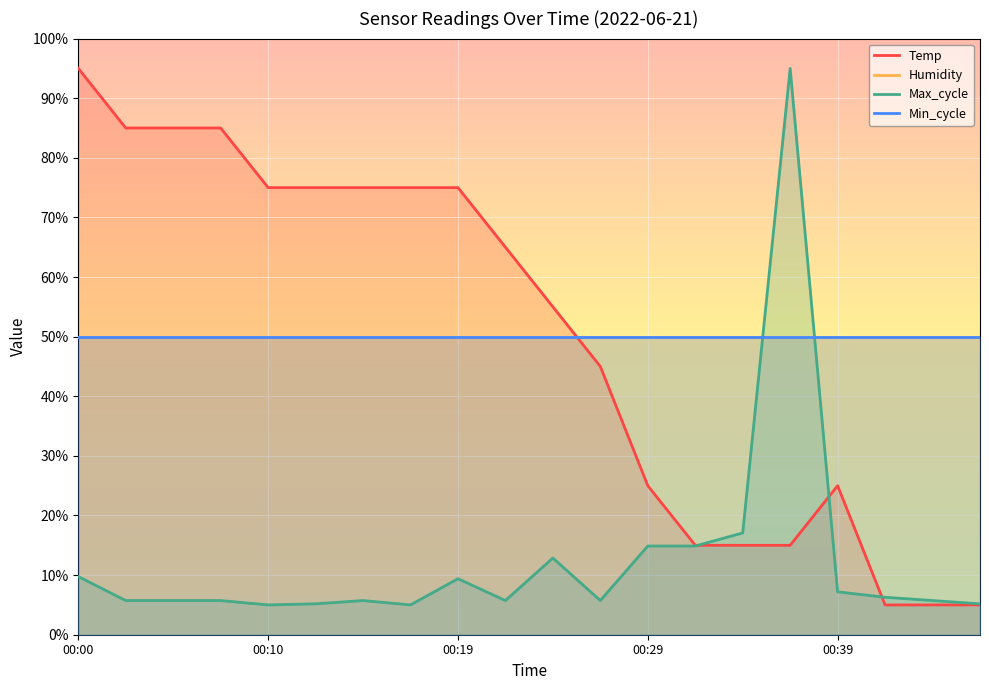

After their last crossing, which series has the higher values: Temp or Humidity?

Humidity